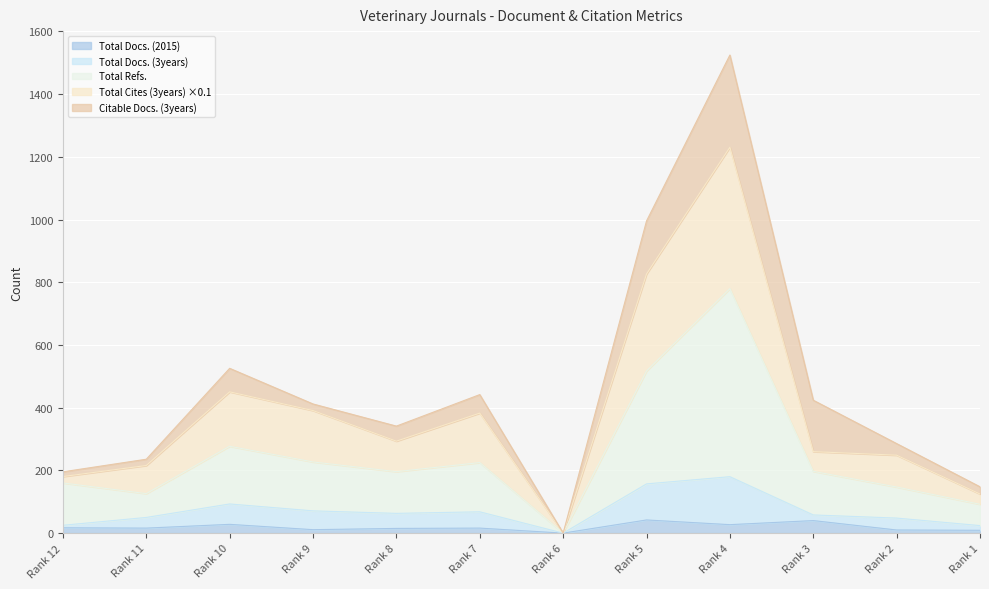

How many categories are shown in the chart?

12